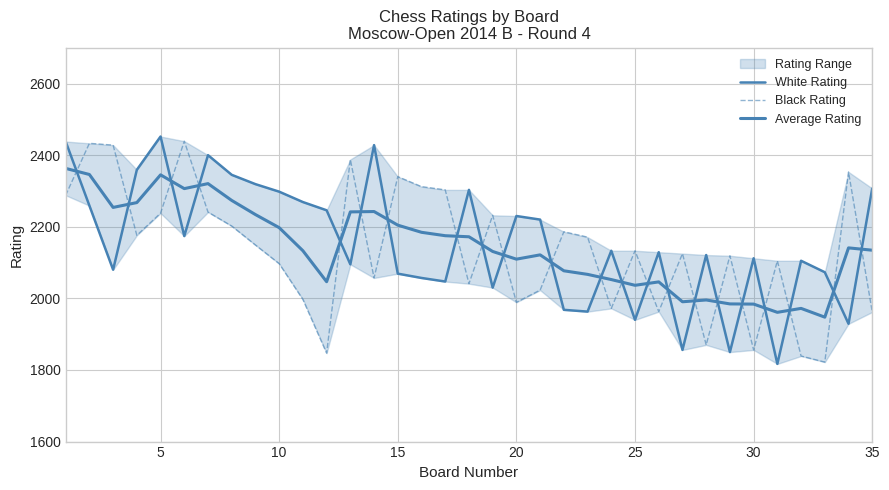

What is the value of the Average Rating point at the 27th from the left?

1990.5